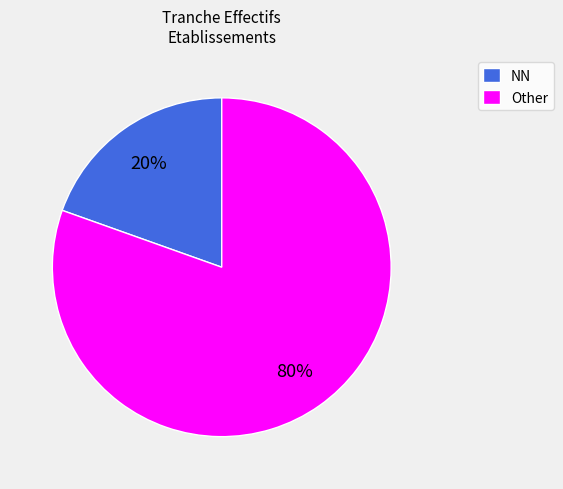

Which slice represents more than half of the pie?

Other